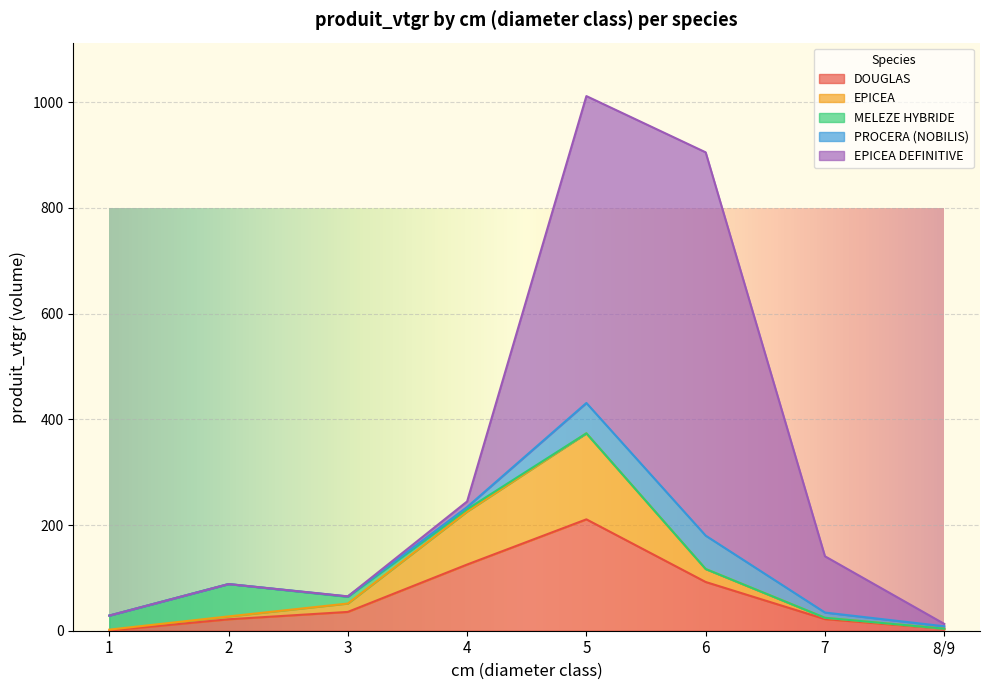

Between 6 and 7, which series saw the biggest shift?

EPICEA DEFINITIVE